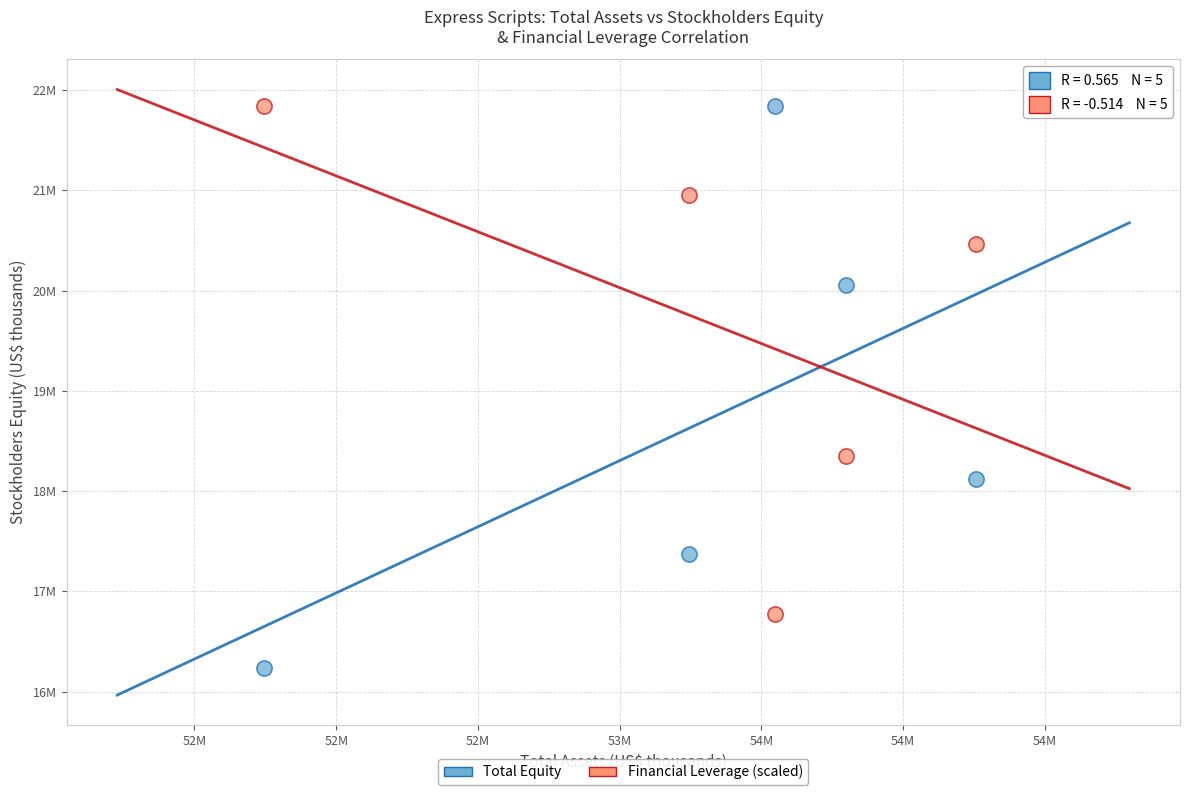

What are all the series names shown in the legend?

Total Equity, Financial Leverage (scaled)